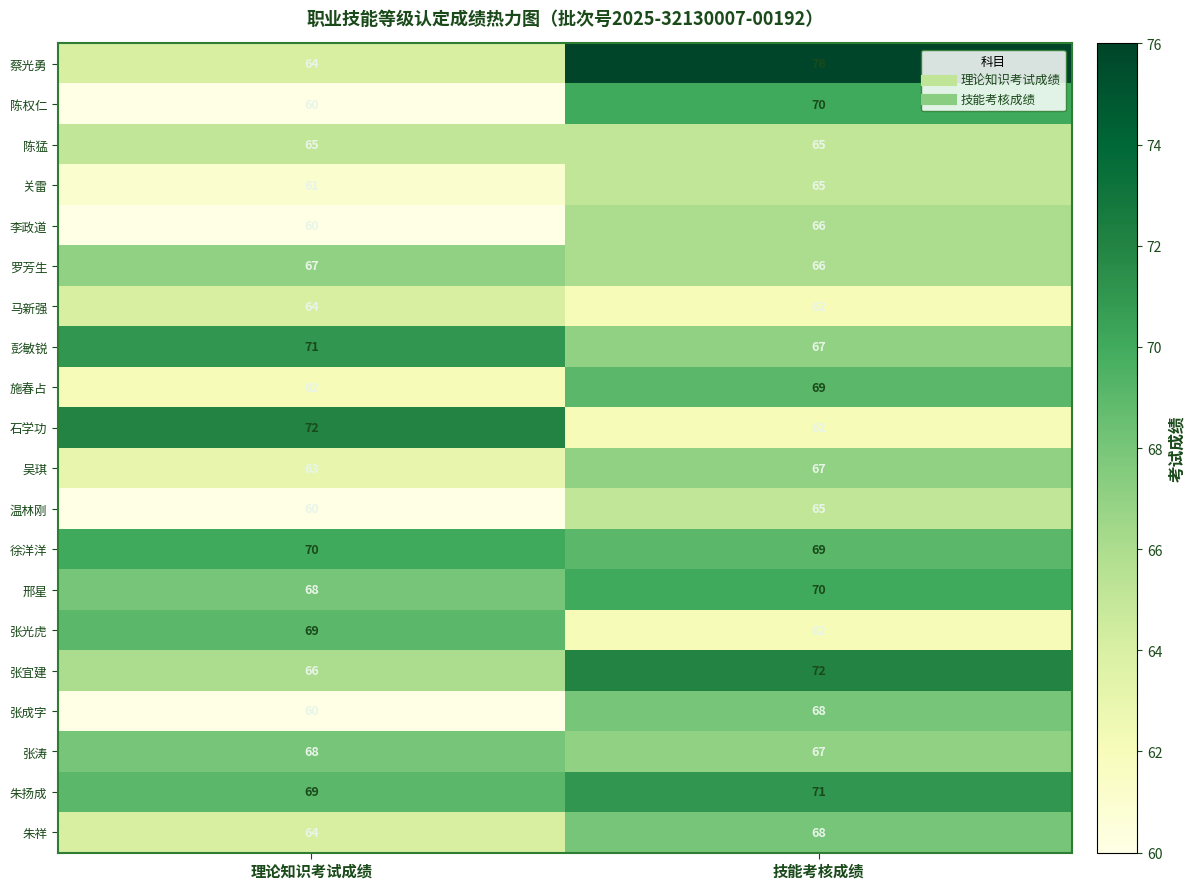

Rank the categories by 彭敏锐 value from lowest to highest.

技能考核成绩, 理论知识考试成绩